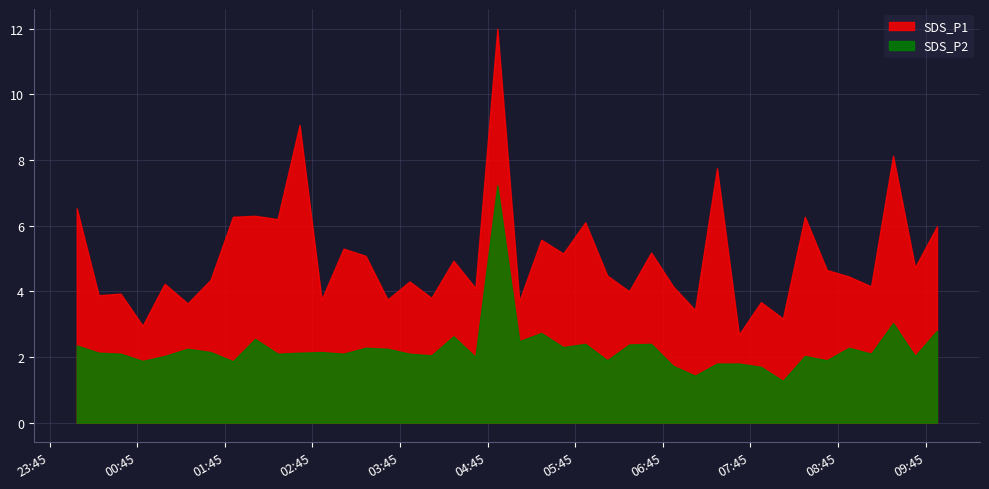

Reading right to left, list all the values displayed in this chart.

SDS_P1: 2021/08/24 09:52:52=6.0	2021/08/24 09:37:50=4.7	2021/08/24 09:22:47=8.1	2021/08/24 09:07:44=4.2	2021/08/24 08:52:32=4.5	2021/08/24 08:37:24=4.7	2021/08/24 08:22:21=6.3	2021/08/24 08:07:19=3.2	2021/08/24 07:52:16=3.7	2021/08/24 07:37:13=2.7	2021/08/24 07:22:11=7.8	2021/08/24 07:07:09=3.4	2021/08/24 06:52:06=4.2	2021/08/24 06:37:04=5.2	2021/08/24 06:22:01=4.0	2021/08/24 06:06:59=4.5	2021/08/24 05:51:56=6.1	2021/08/24 05:36:51=5.2	2021/08/24 05:21:49=5.6	2021/08/24 05:06:46=3.7	2021/08/24 04:51:44=12.0	2021/08/24 04:36:42=4.1	2021/08/24 04:21:40=4.9	2021/08/24 04:06:36=3.8	2021/08/24 03:51:34=4.3	2021/08/24 03:36:32=3.8	2021/08/24 03:21:29=5.1	2021/08/24 03:06:22=5.3	2021/08/24 02:51:20=3.8	2021/08/24 02:36:16=9.1	2021/08/24 02:21:13=6.2	2021/08/24 02:05:45=6.3	2021/08/24 01:50:37=6.3	2021/08/24 01:35:19=4.3	2021/08/24 01:19:32=3.6	2021/08/24 01:03:49=4.2	2021/08/24 00:48:44=3.0	2021/08/24 00:33:41=3.9	2021/08/24 00:18:39=3.9	2021/08/24 00:03:37=6.5
SDS_P2: 2021/08/24 09:52:52=2.8	2021/08/24 09:37:50=2.0	2021/08/24 09:22:47=3.0	2021/08/24 09:07:44=2.1	2021/08/24 08:52:32=2.3	2021/08/24 08:37:24=1.9	2021/08/24 08:22:21=2.0	2021/08/24 08:07:19=1.3	2021/08/24 07:52:16=1.7	2021/08/24 07:37:13=1.8	2021/08/24 07:22:11=1.8	2021/08/24 07:07:09=1.4	2021/08/24 06:52:06=1.7	2021/08/24 06:37:04=2.4	2021/08/24 06:22:01=2.4	2021/08/24 06:06:59=1.9	2021/08/24 05:51:56=2.4	2021/08/24 05:36:51=2.3	2021/08/24 05:21:49=2.7	2021/08/24 05:06:46=2.5	2021/08/24 04:51:44=7.2	2021/08/24 04:36:42=2.0	2021/08/24 04:21:40=2.6	2021/08/24 04:06:36=2.0	2021/08/24 03:51:34=2.1	2021/08/24 03:36:32=2.2	2021/08/24 03:21:29=2.3	2021/08/24 03:06:22=2.1	2021/08/24 02:51:20=2.1	2021/08/24 02:36:16=2.1	2021/08/24 02:21:13=2.1	2021/08/24 02:05:45=2.5	2021/08/24 01:50:37=1.9	2021/08/24 01:35:19=2.1	2021/08/24 01:19:32=2.2	2021/08/24 01:03:49=2.0	2021/08/24 00:48:44=1.9	2021/08/24 00:33:41=2.1	2021/08/24 00:18:39=2.1	2021/08/24 00:03:37=2.4